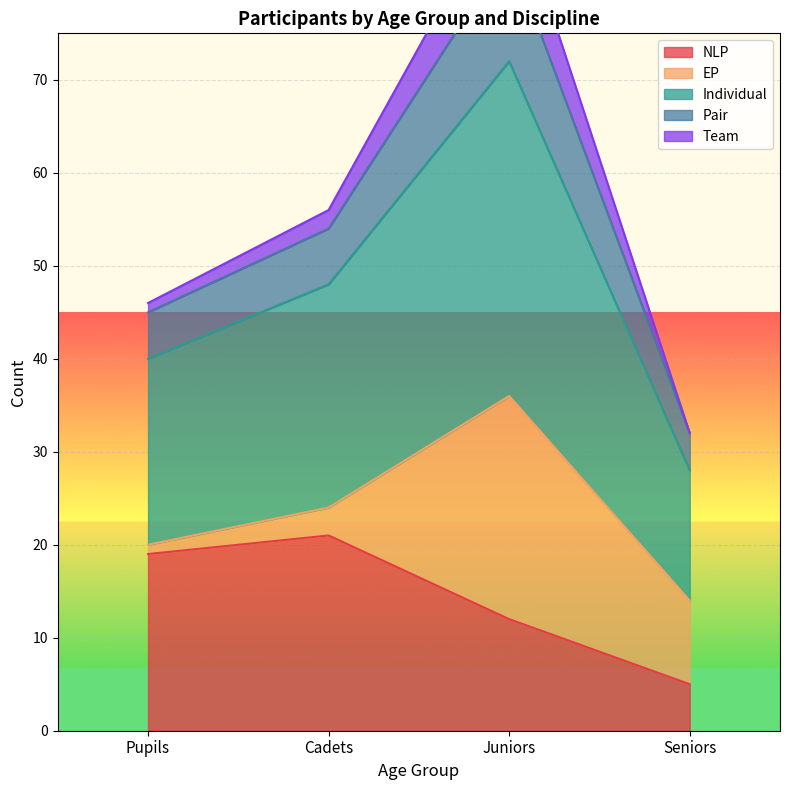

What is the smallest value displayed?

5